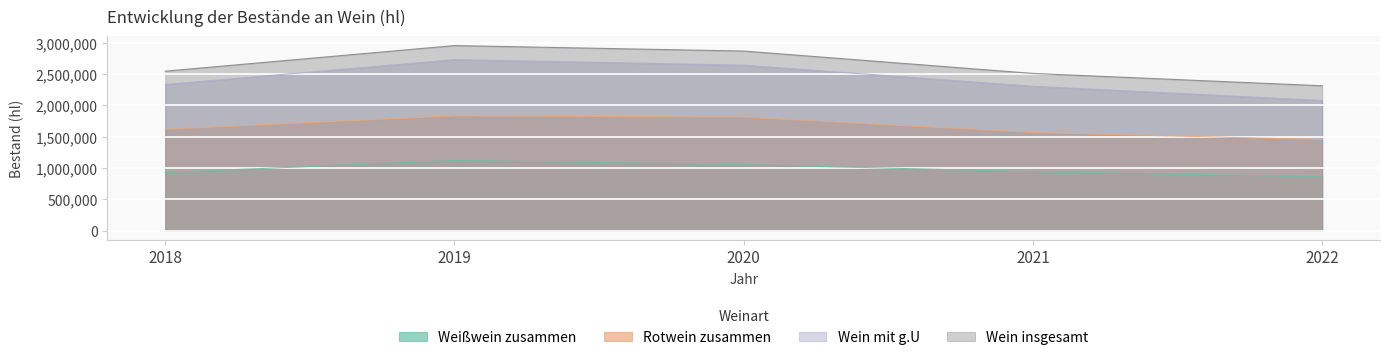

What is the difference between the highest and lowest values at 2020?

1812372